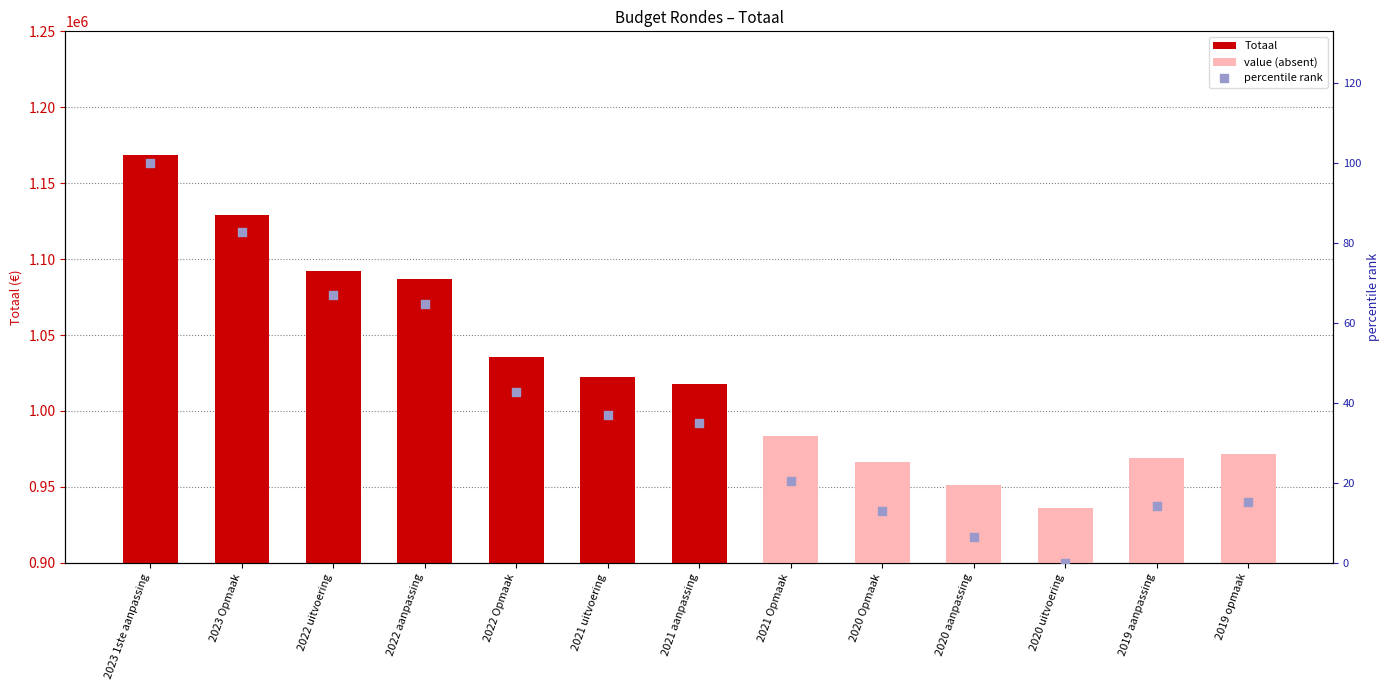

Which has a higher value, 2019 opmaak or 2023 Opmaak?

2023 Opmaak